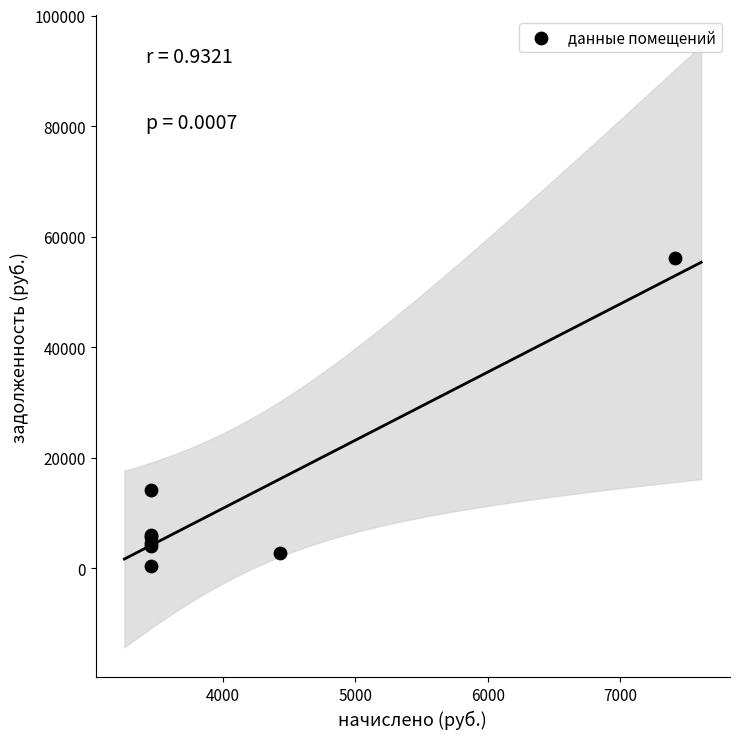

What Y value in the scatter plot is closest to 28280?

14146.6